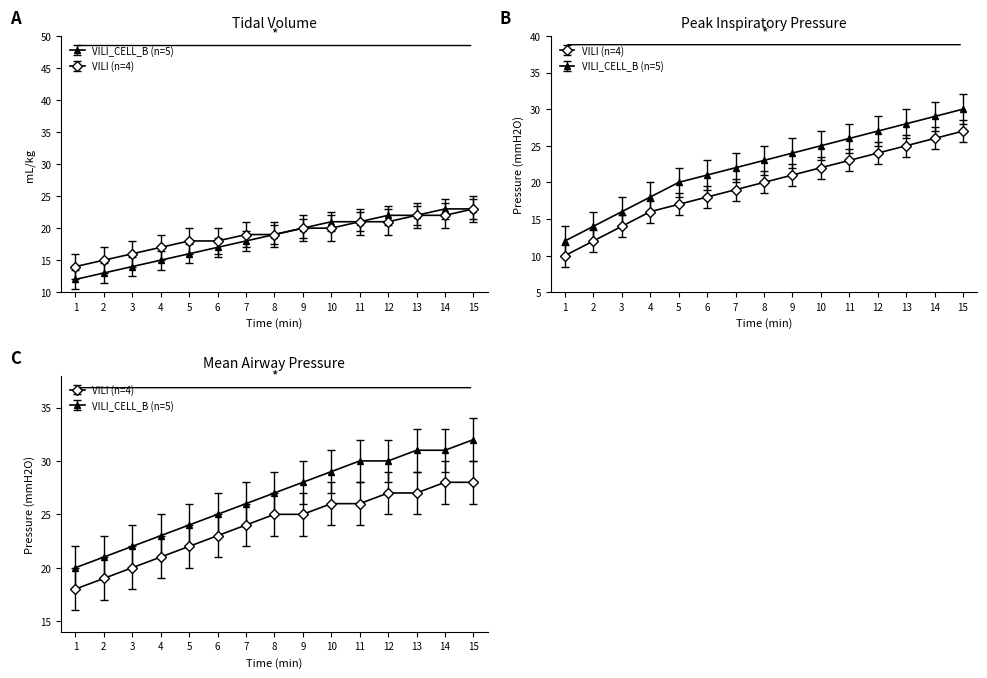

At which label does VILI_CELL_B (n=5) first exceed 19?

9